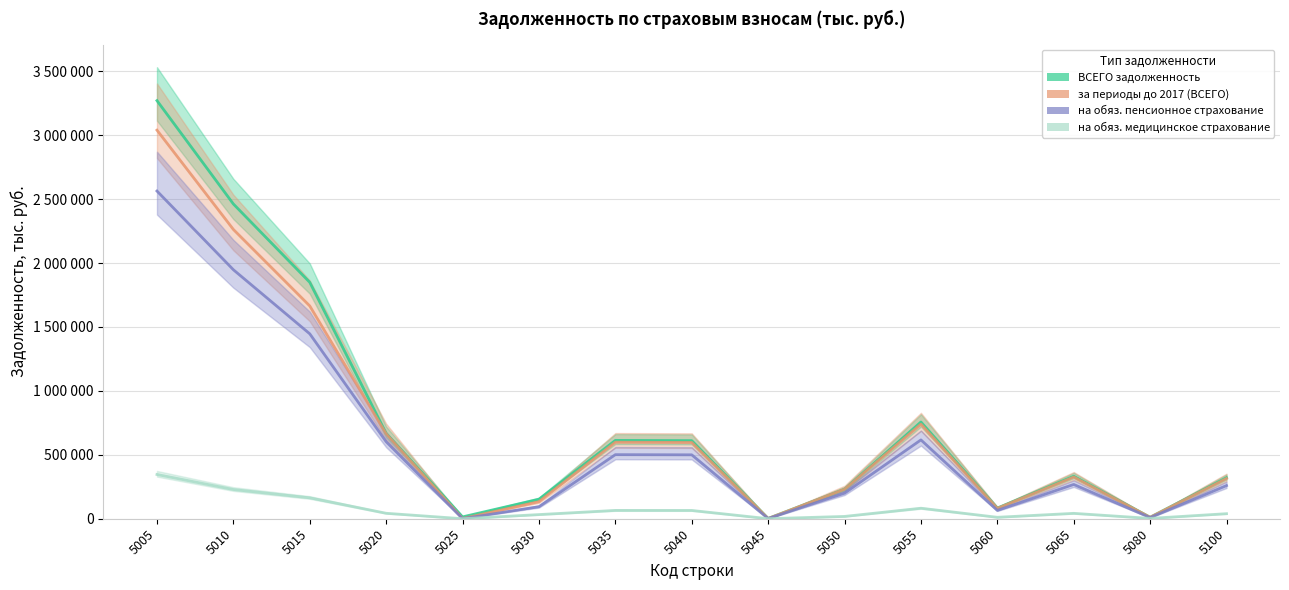

The value of на обяз. пенсионное страхование at 5005 is 2562917. True or false?

True